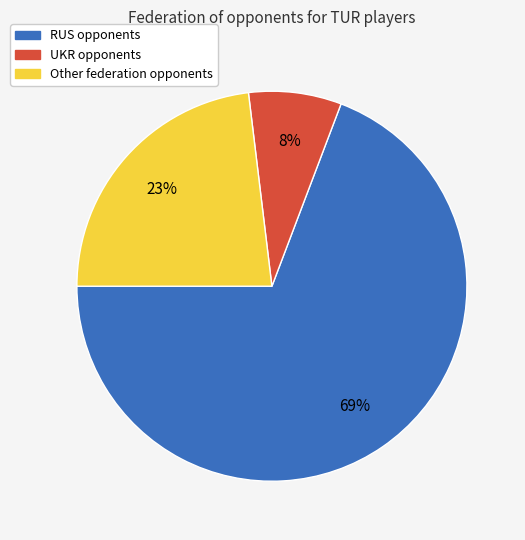

How many segments does this pie chart have?

3